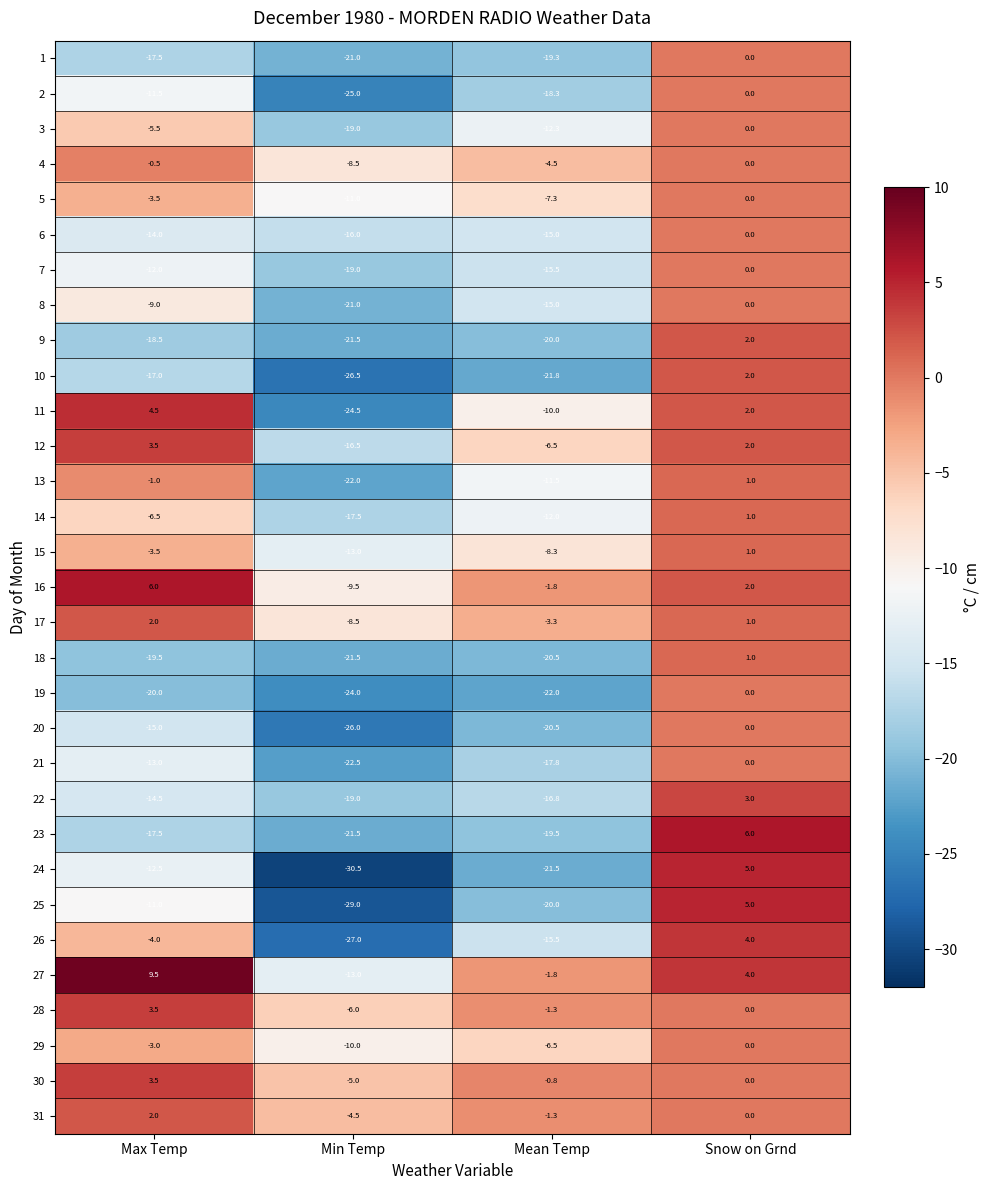

The 29 series shows 0.0 at Snow on Grnd. True or false?

True